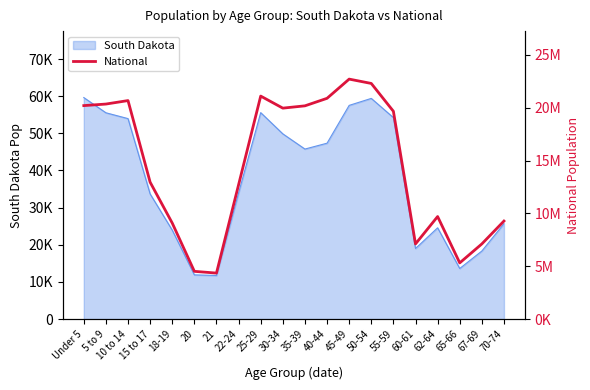

Which label corresponds to the largest value in the chart?

45-49